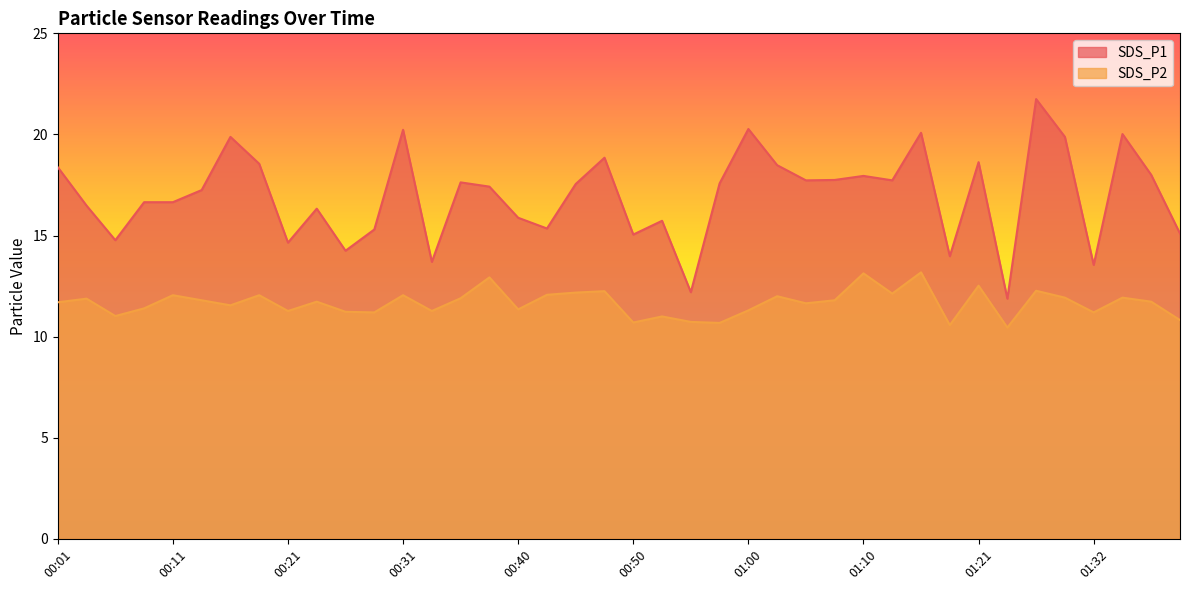

Reading left to right, what are all the values shown in this chart?

SDS_P1: 18.4	16.5	14.8	16.6	16.6	17.2	19.9	18.6	14.7	16.3	14.2	15.3	20.2	13.7	17.6	17.4	15.9	15.3	17.6	18.9	15.1	15.7	12.2	17.6	20.3	18.5	17.7	17.8	17.9	17.7	20.1	14.0	18.6	11.9	21.8	19.9	13.6	20.0	18.0	15.1
SDS_P2: 11.7	11.9	11.0	11.4	12.1	11.8	11.6	12.1	11.3	11.7	11.2	11.2	12.1	11.3	11.9	12.9	11.3	12.1	12.2	12.2	10.7	11.0	10.7	10.7	11.3	12.0	11.7	11.8	13.1	12.1	13.2	10.6	12.5	10.4	12.3	11.9	11.2	11.9	11.7	10.8